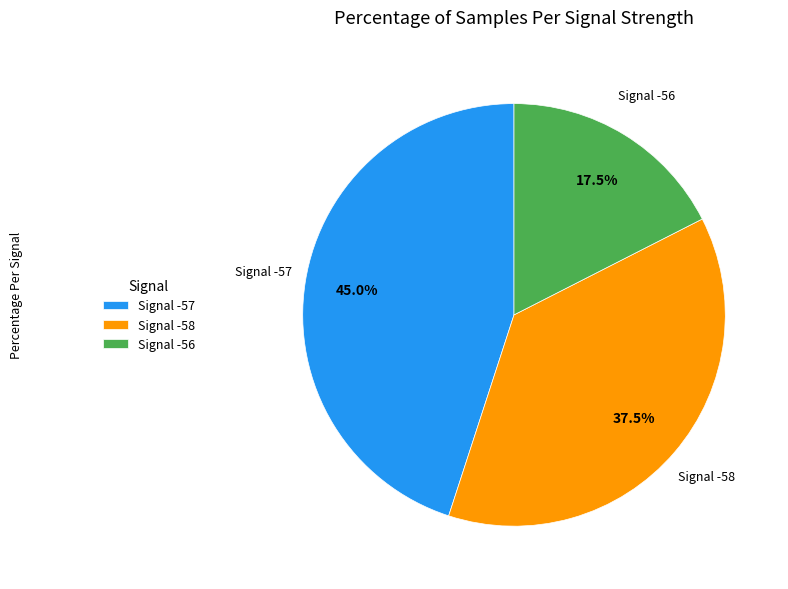

Which category has the smallest portion of the pie?

Signal -56